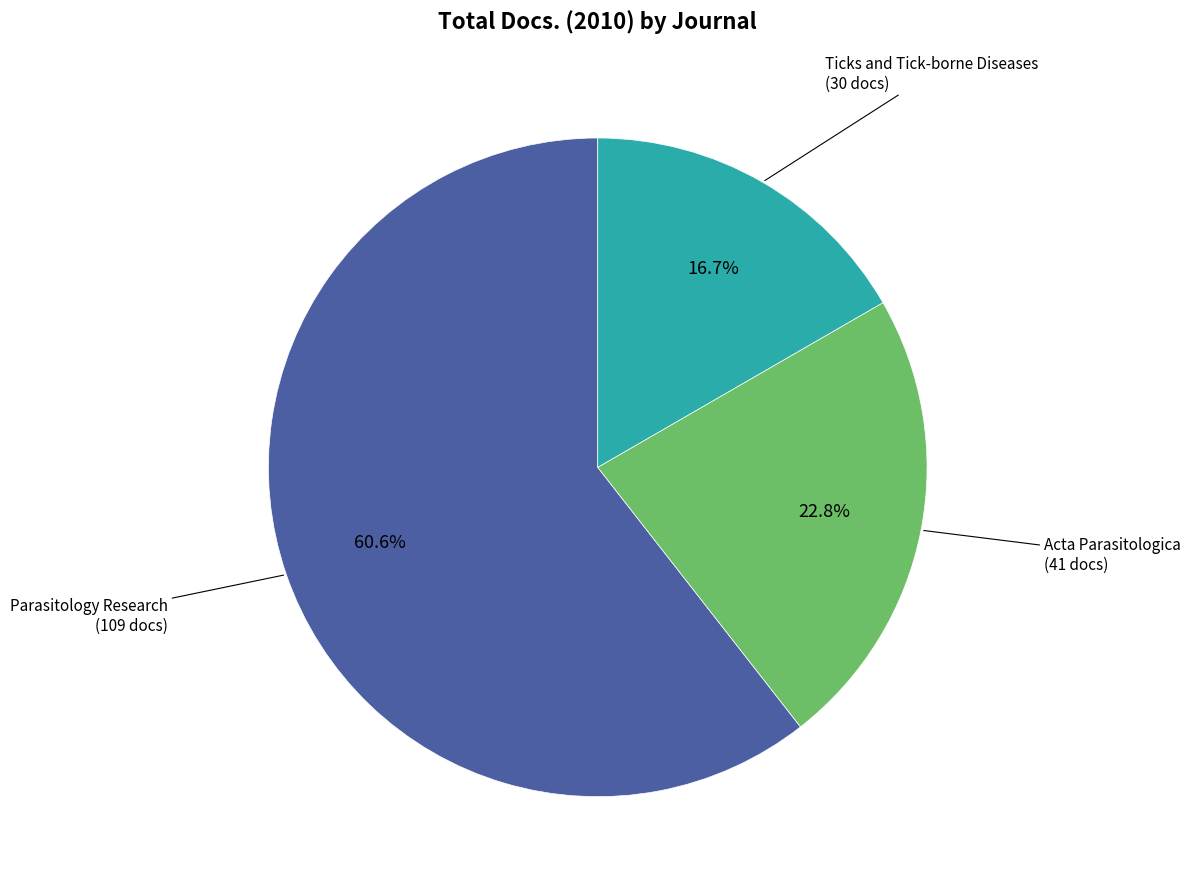

Is there a majority slice in this chart?

Yes